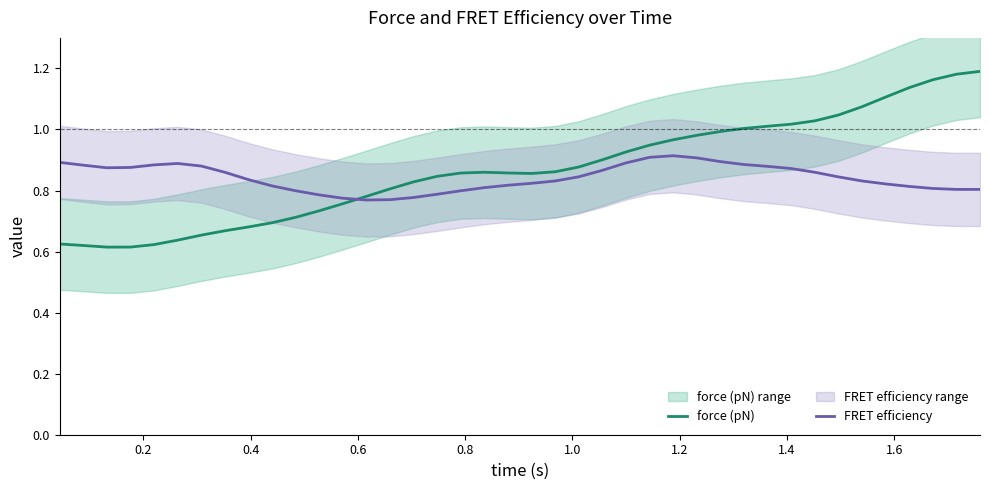

Rank the series by their maximum value, from highest to lowest.

force (pN), FRET efficiency